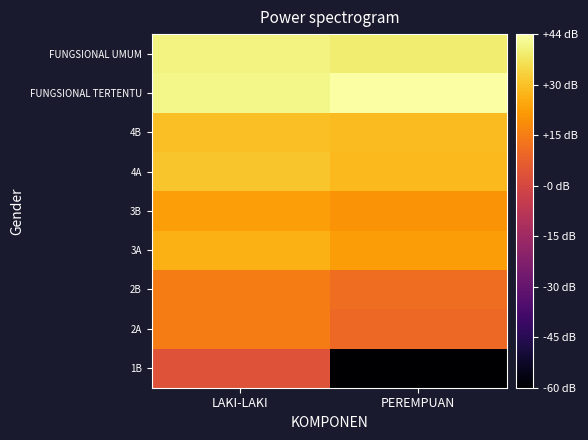

How many series are shown in this chart?

9